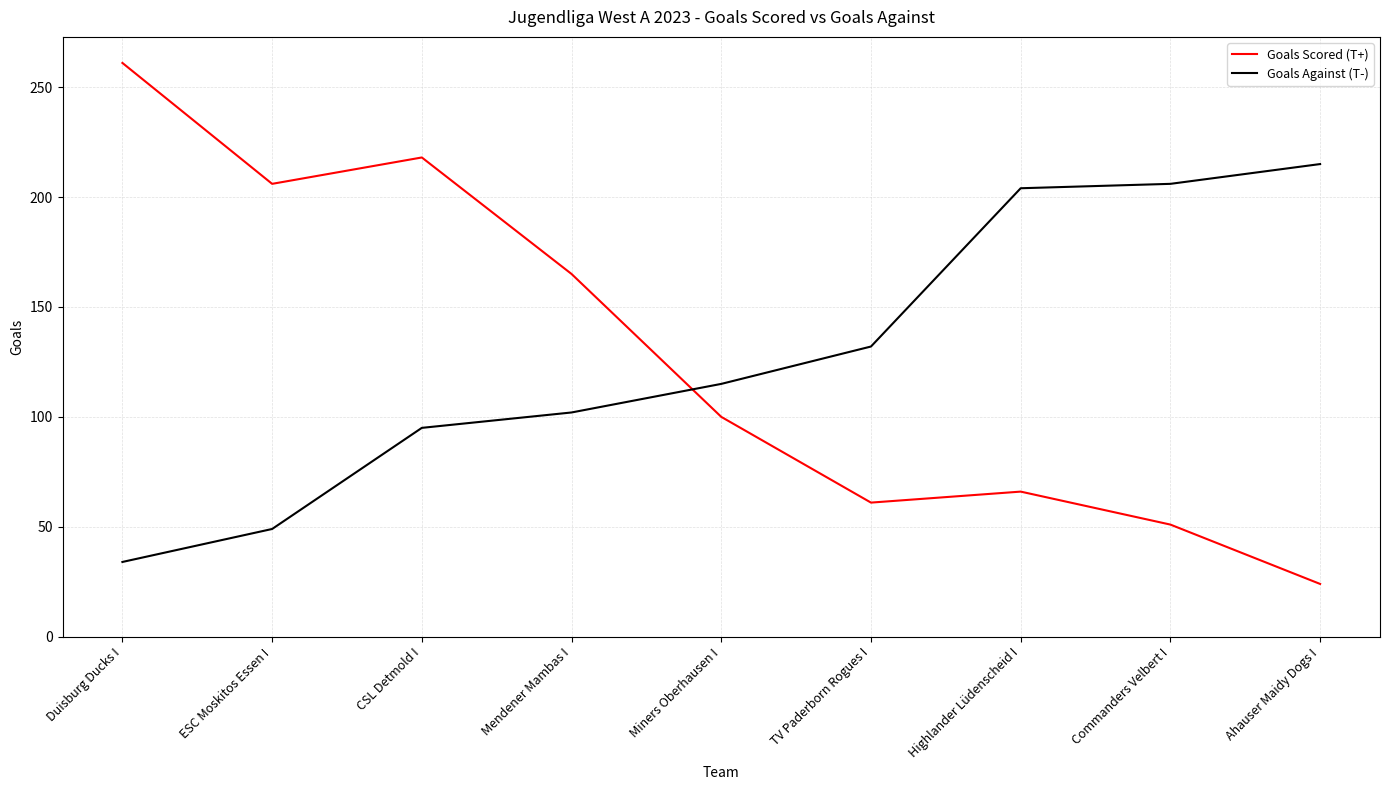

Which series ends up on top after the final intersection of Goals Scored (T+) and Goals Against (T-)?

Goals Against (T-)